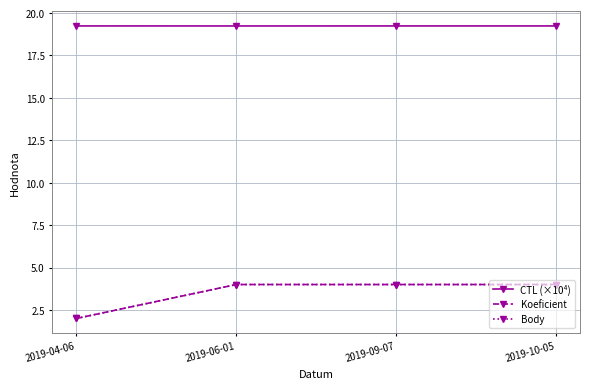

What value does the Koeficient series have at 2019-04-06?

2.0